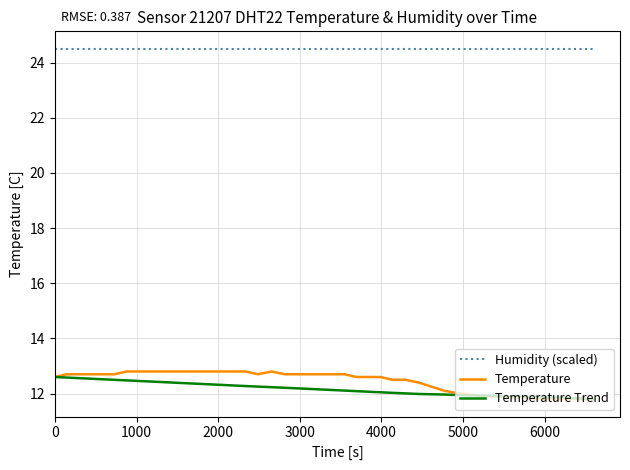

What is the smallest value displayed?

11.8